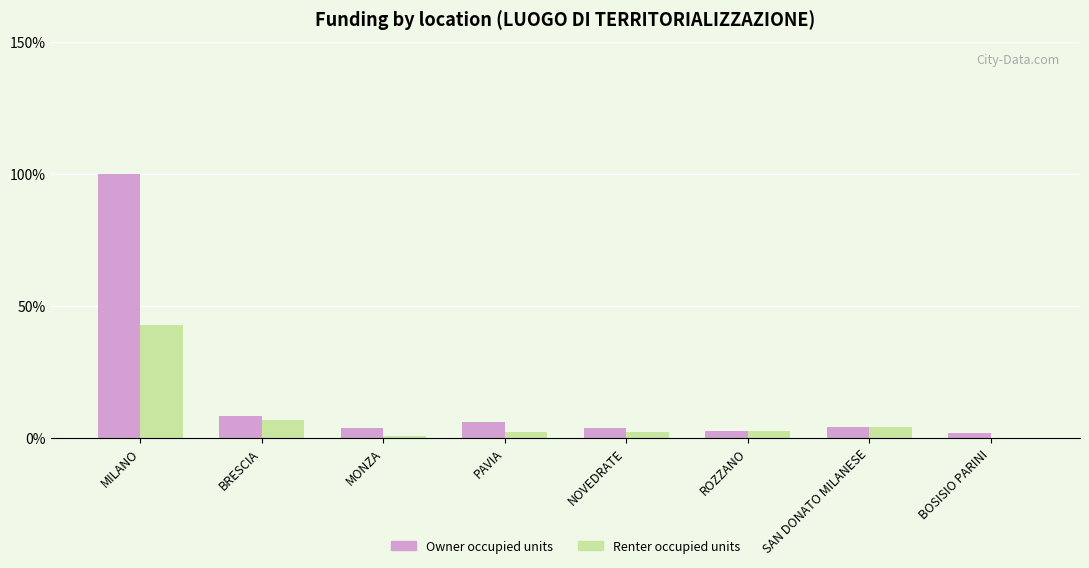

The value of Renter occupied units at SAN DONATO MILANESE is 3.9. True or false?

True